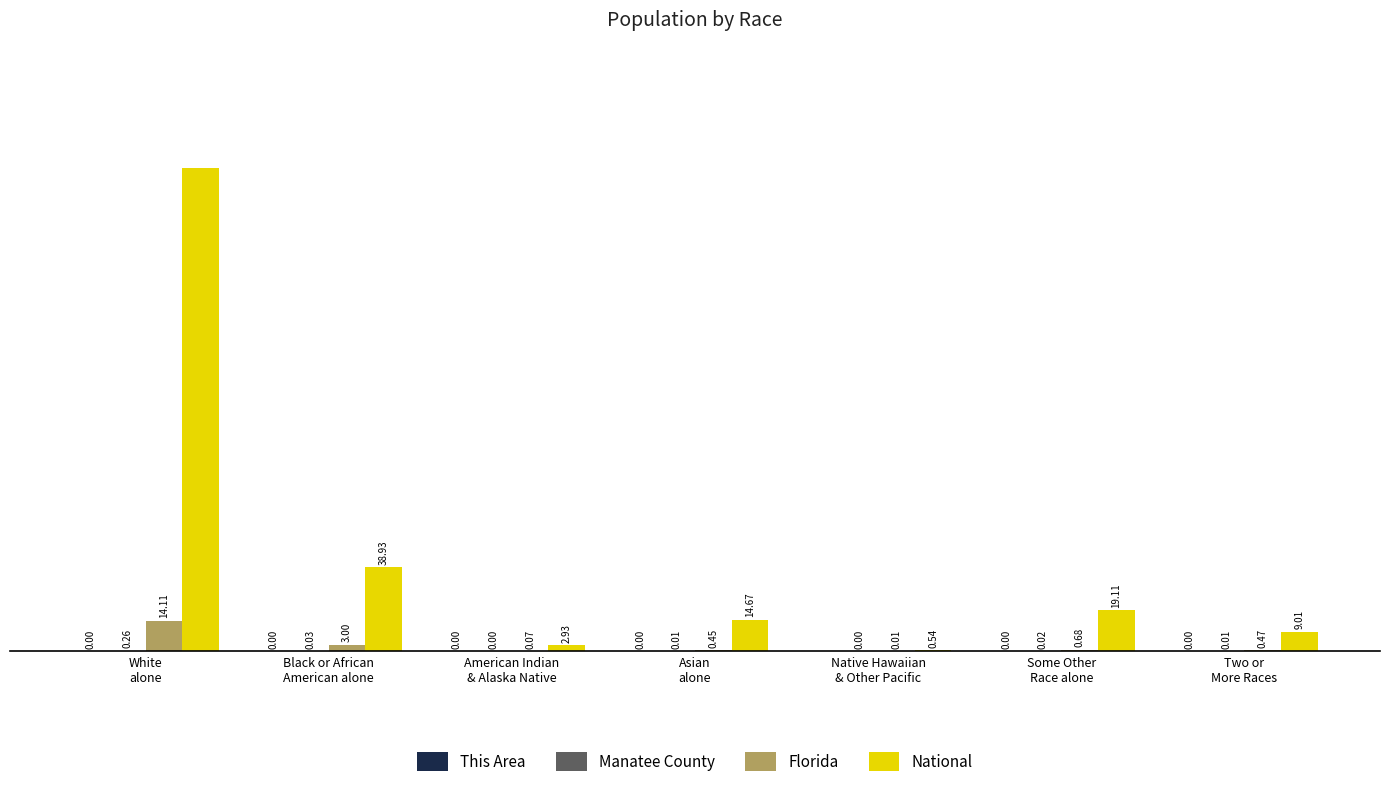

Does the chart contain stacked bars?

No